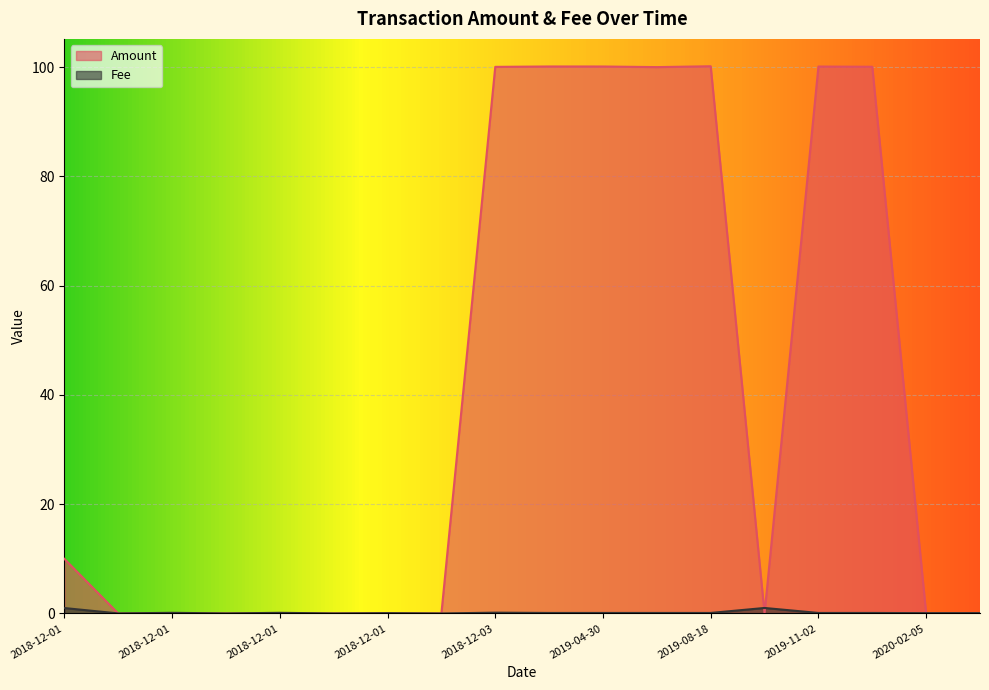

What is the label of the 3rd point from the right?

2020-01-10